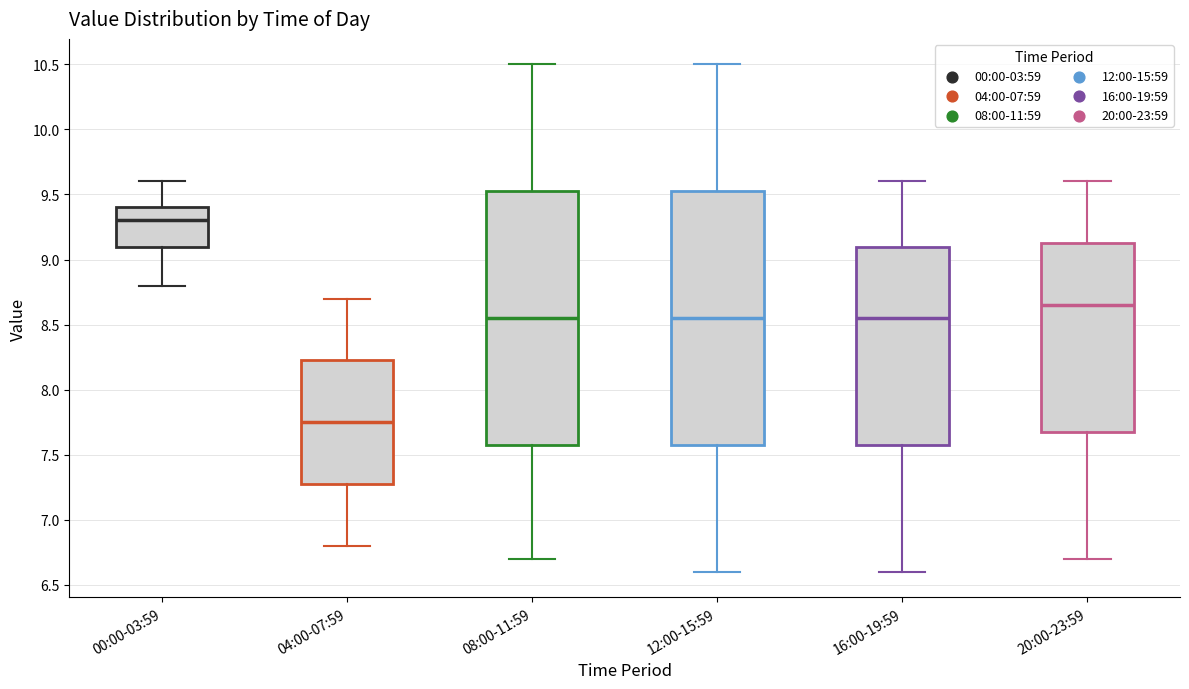

Which box has the lowest median line?

04:00-07:59